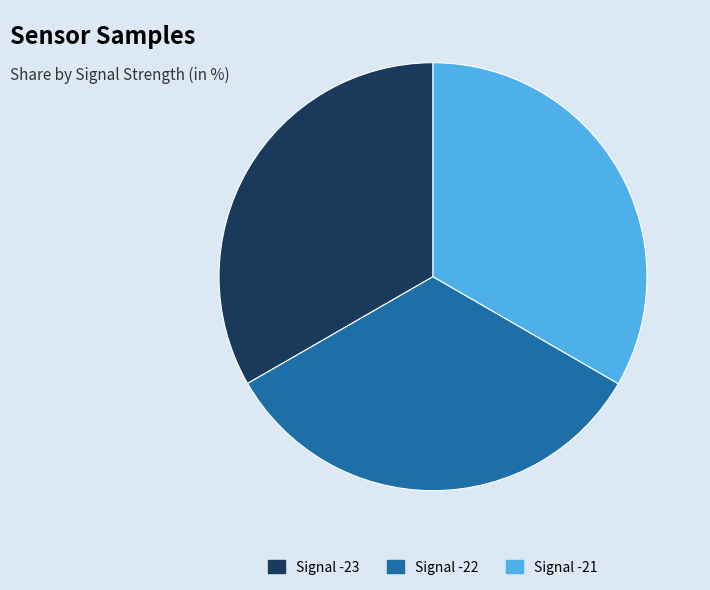

Does Signal -23 account for over 50% of the chart?

No